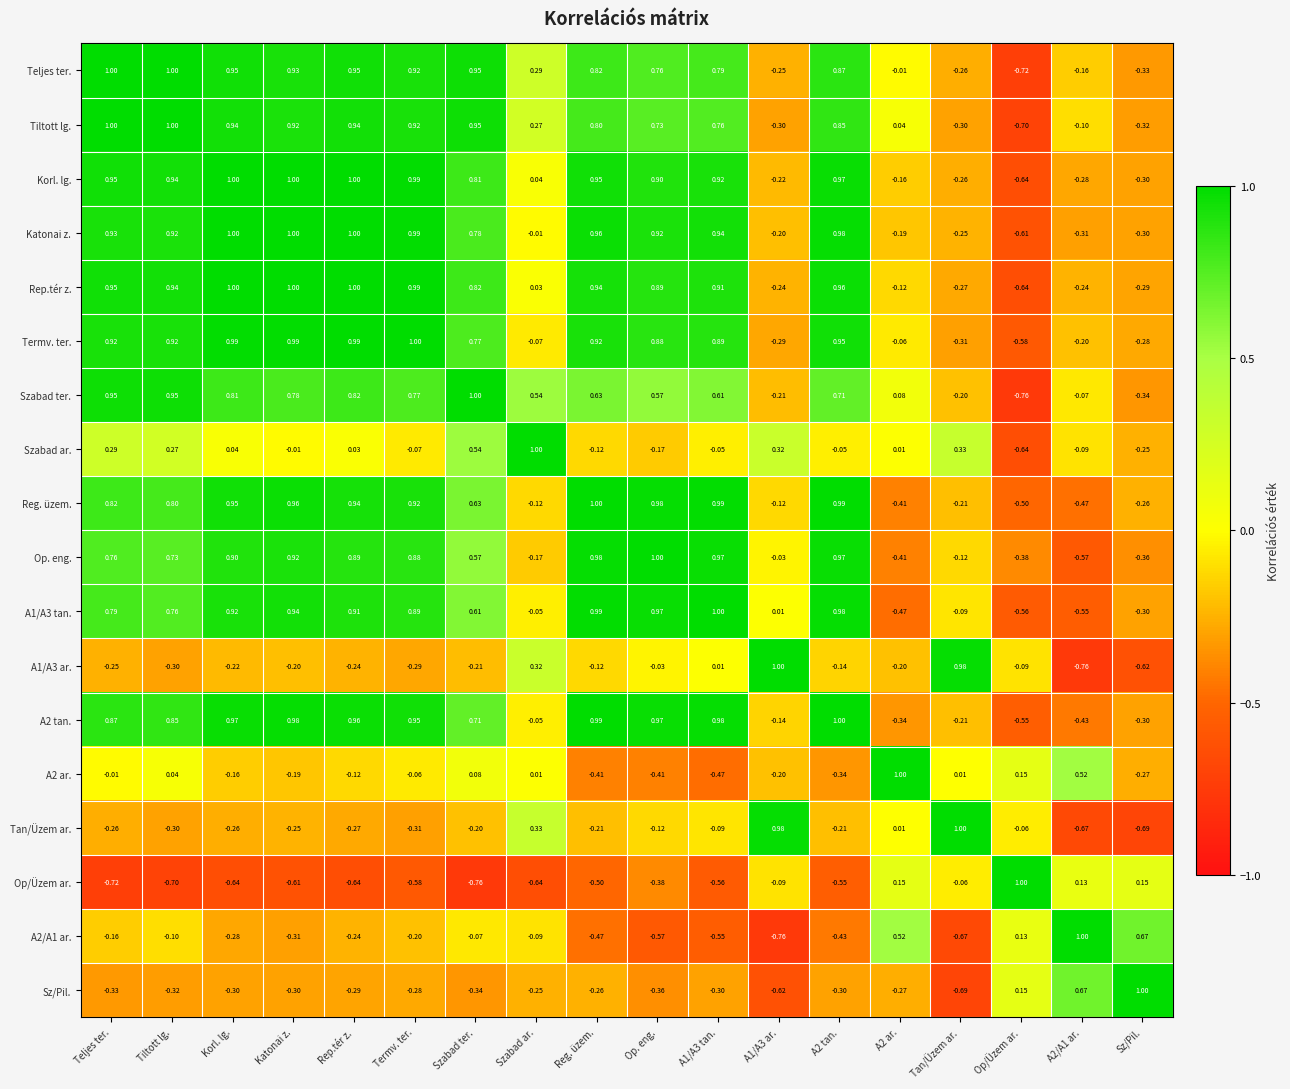

At which label does Reg. üzem. first exceed 0?

Teljes ter.